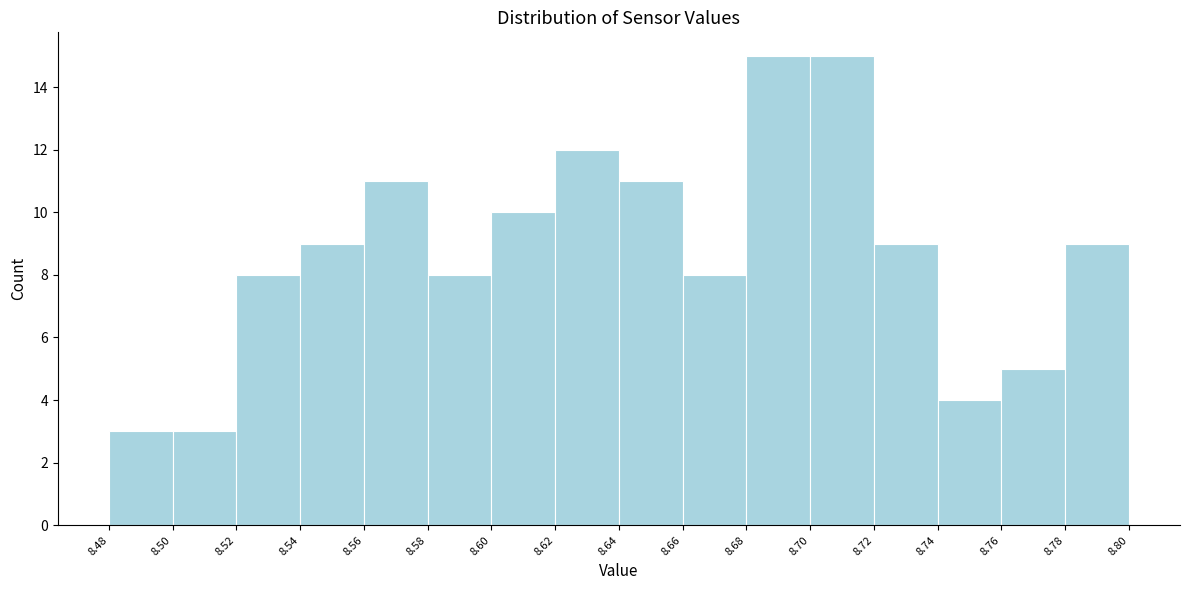

Reading left to right, transcribe this chart: for each bar, give the range it covers on the x-axis and its height. The values are not printed on the chart, so give them approximately, as read against the axis.

8.48 to 8.50: 3
8.50 to 8.52: 3
8.52 to 8.54: 8
8.54 to 8.56: 9
8.56 to 8.58: 11
8.58 to 8.60: 8
8.60 to 8.62: 10
8.62 to 8.64: 12
8.64 to 8.66: 11
8.66 to 8.68: 8
8.68 to 8.70: 15
8.70 to 8.72: 15
8.72 to 8.74: 9
8.74 to 8.76: 4
8.76 to 8.78: 5
8.78 to 8.80: 9